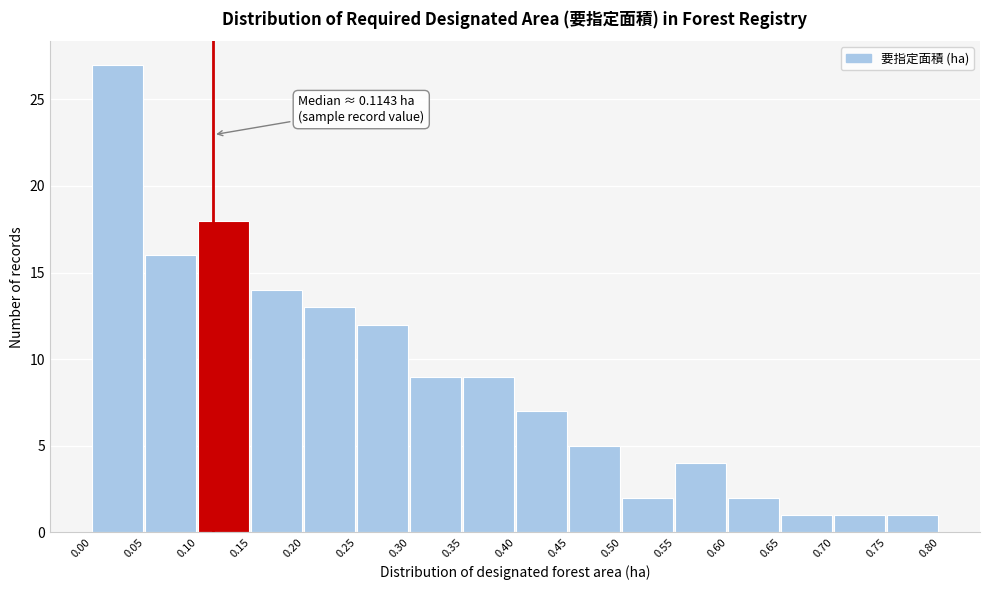

Over which range of the x-axis is the bar tallest?

0.00 to 0.05